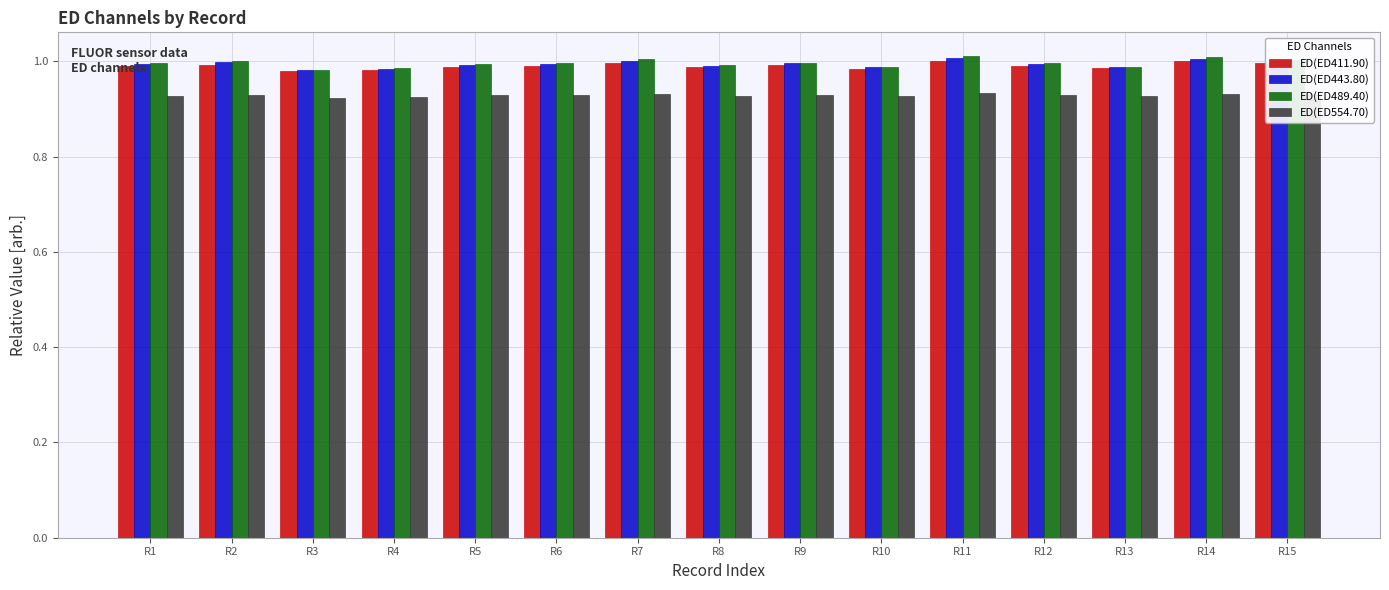

What is the sum of the ED(ED554.70) values at R8 and R1?

1.9